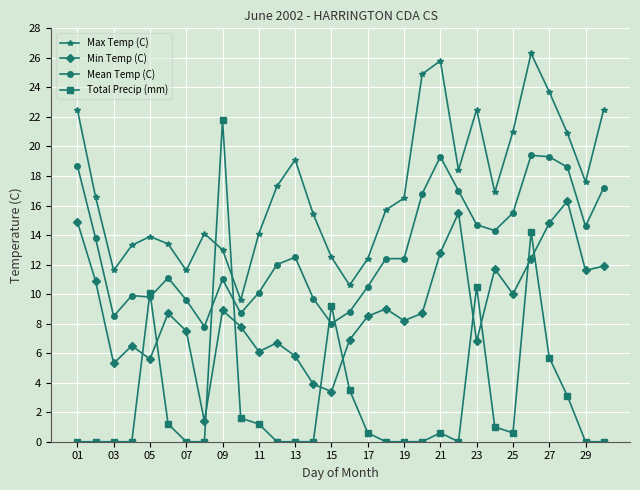

What is the average value of the Max Temp (C) series?

17.1